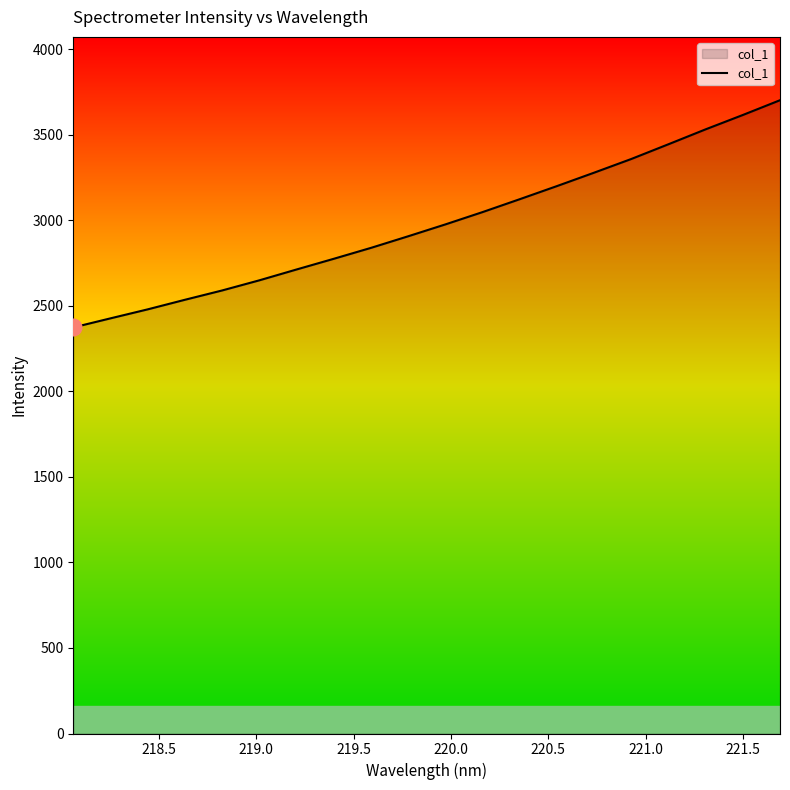

Does the chart display data point markers on the line(s)?

No